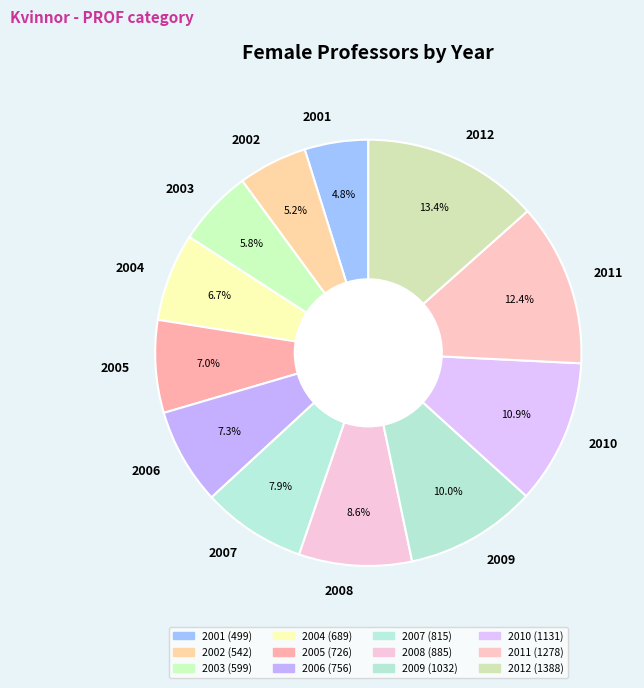

Approximately how many times larger is the value at 2008 compared to 2007?

1.1